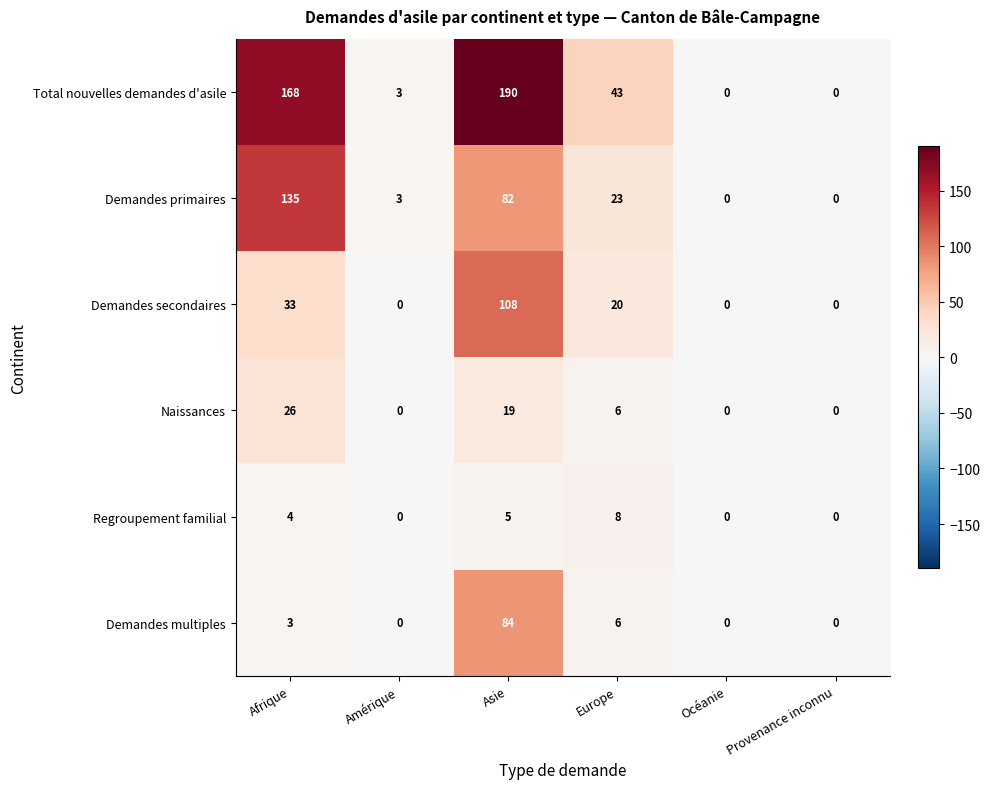

What is the maximum value shown in the chart?

190